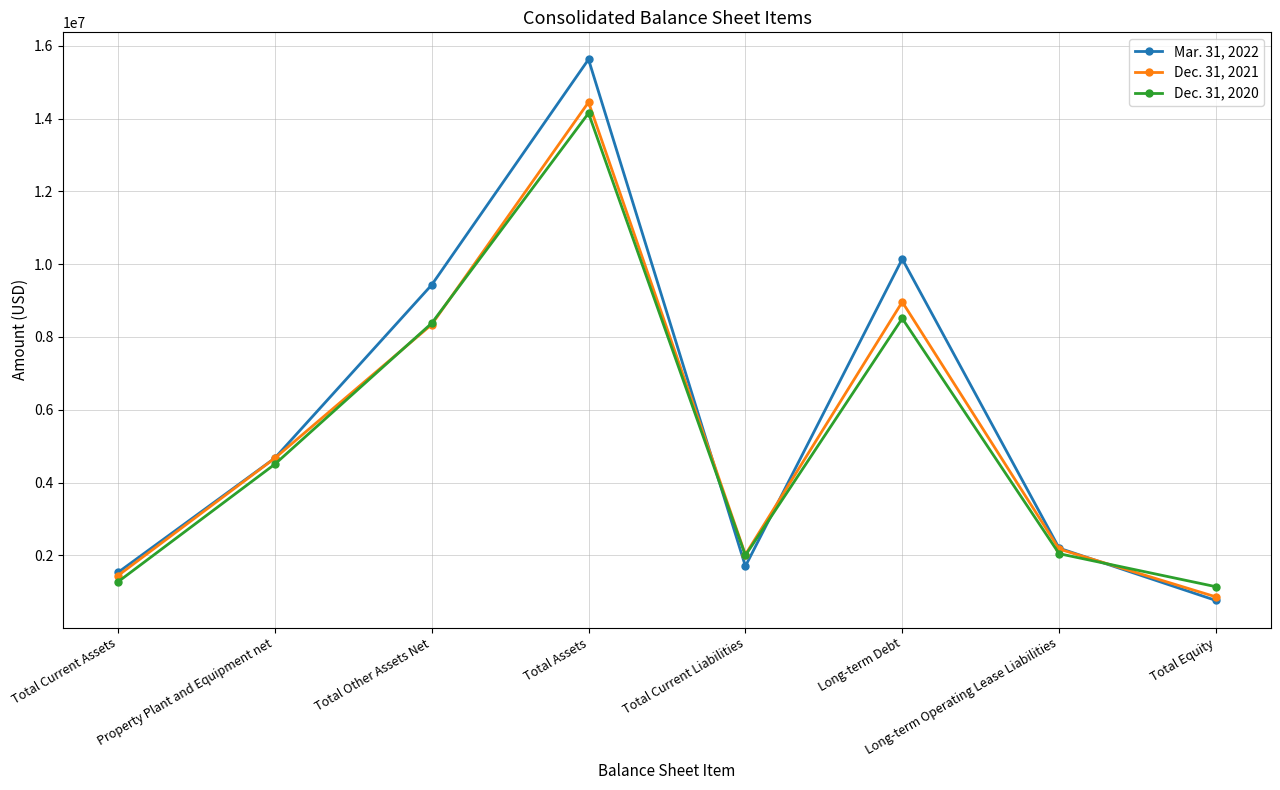

Is it true that Dec. 31, 2021 equals 2018580 at Total Current Liabilities?

True